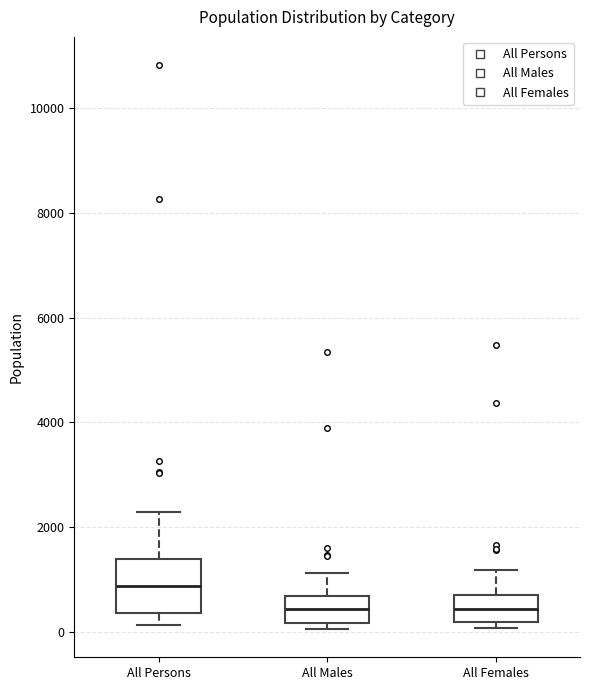

Which box is the tallest, from its lower edge to its upper edge?

All Persons